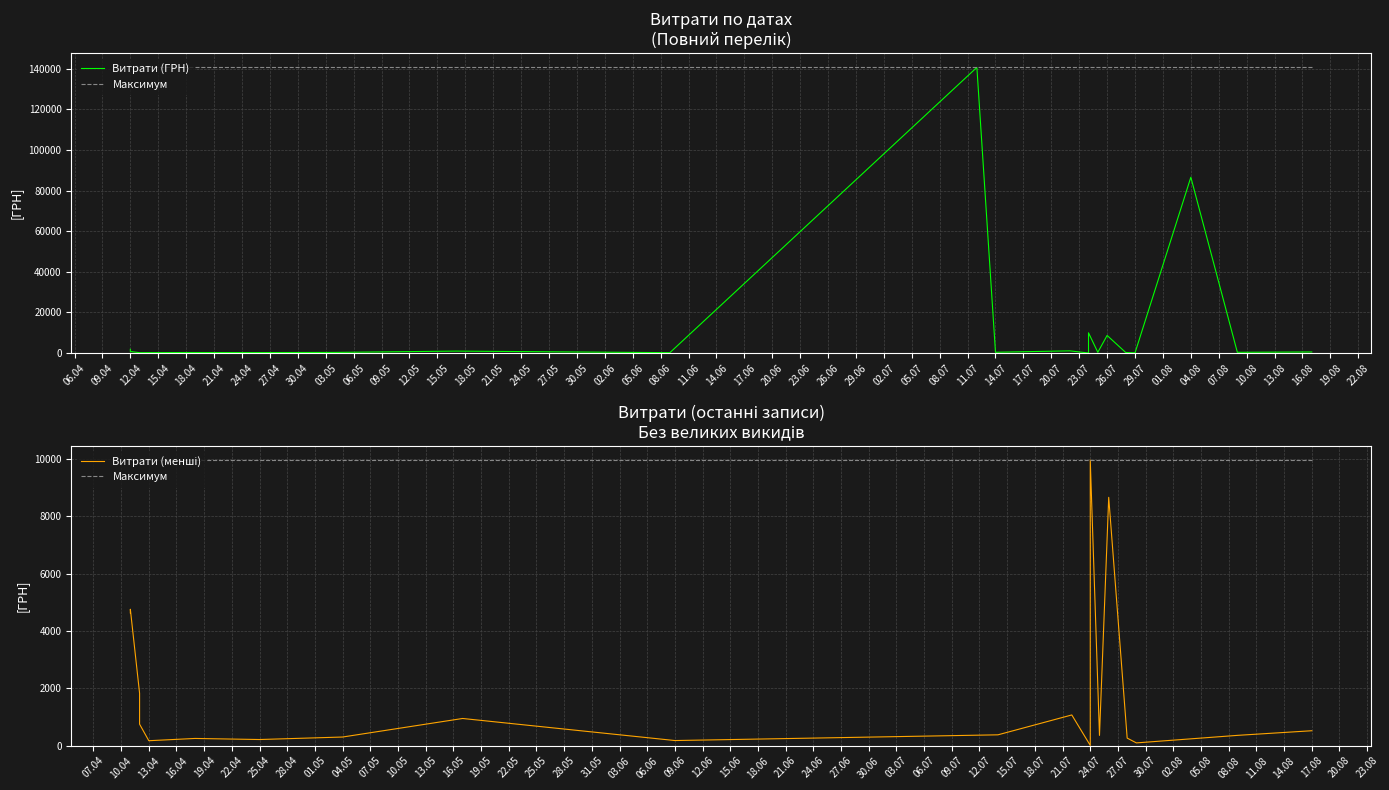

What are all the series names shown in the legend?

Витрати (ГРН), Максимум, Витрати (менші)